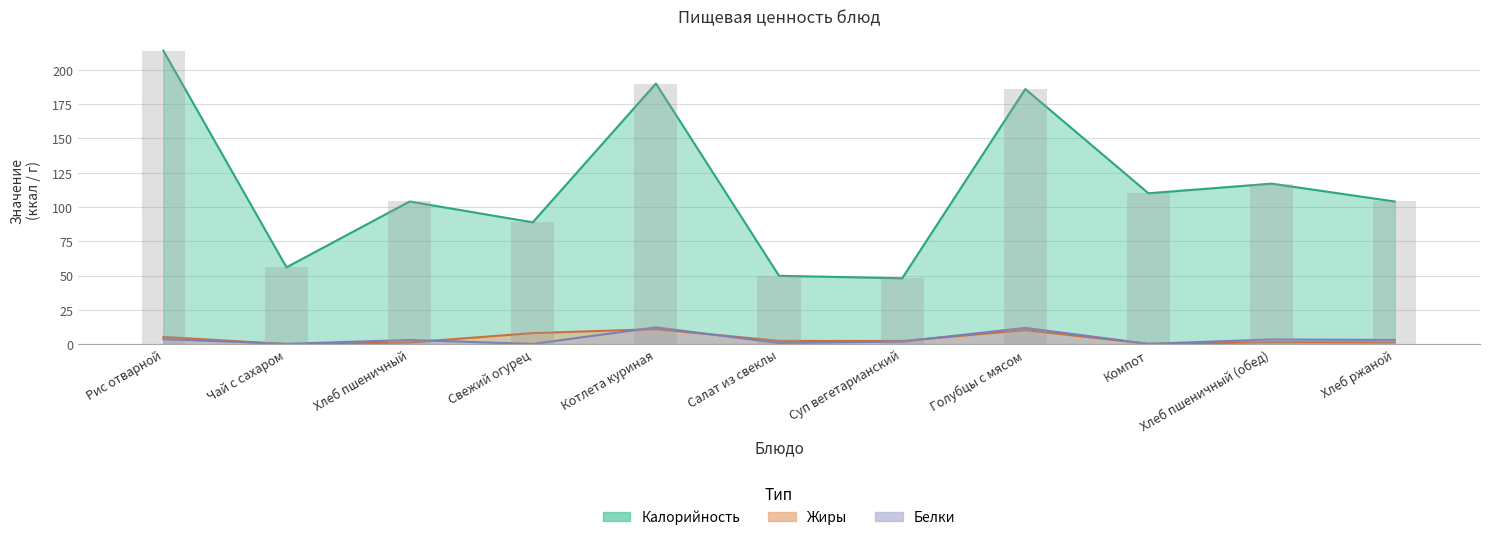

At how many categories does at least one series exceed 71?

8